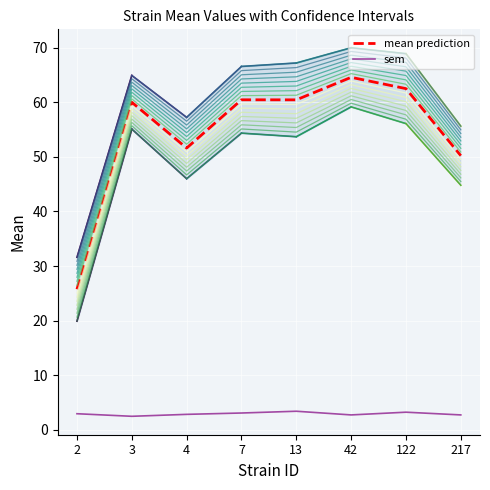

Does the chart display data point markers on the line(s)?

No